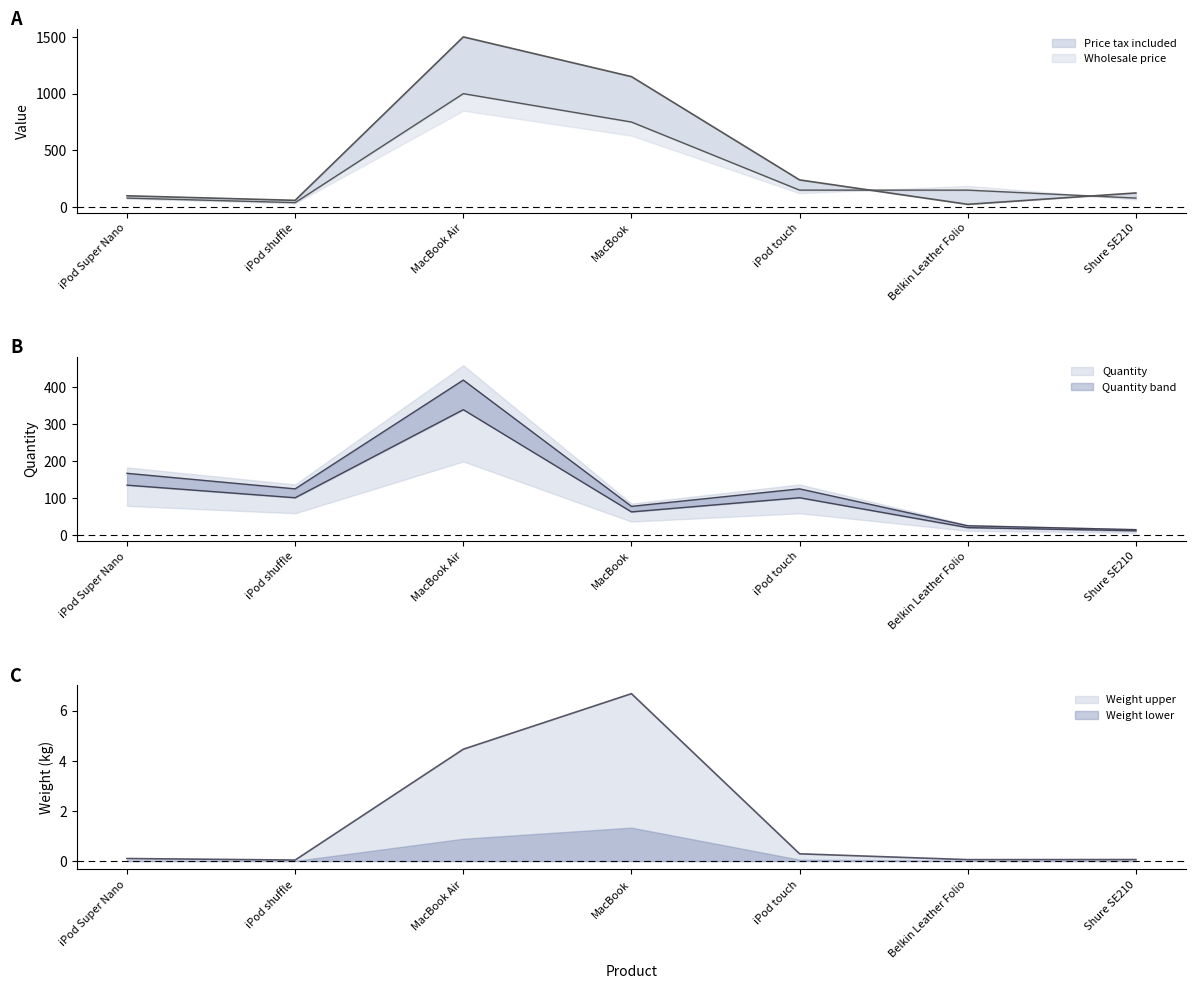

List the labels in order of Quantity value, largest first.

MacBook Air, iPod Super Nano, iPod shuffle, iPod touch, MacBook, Belkin Leather Folio, Shure SE210